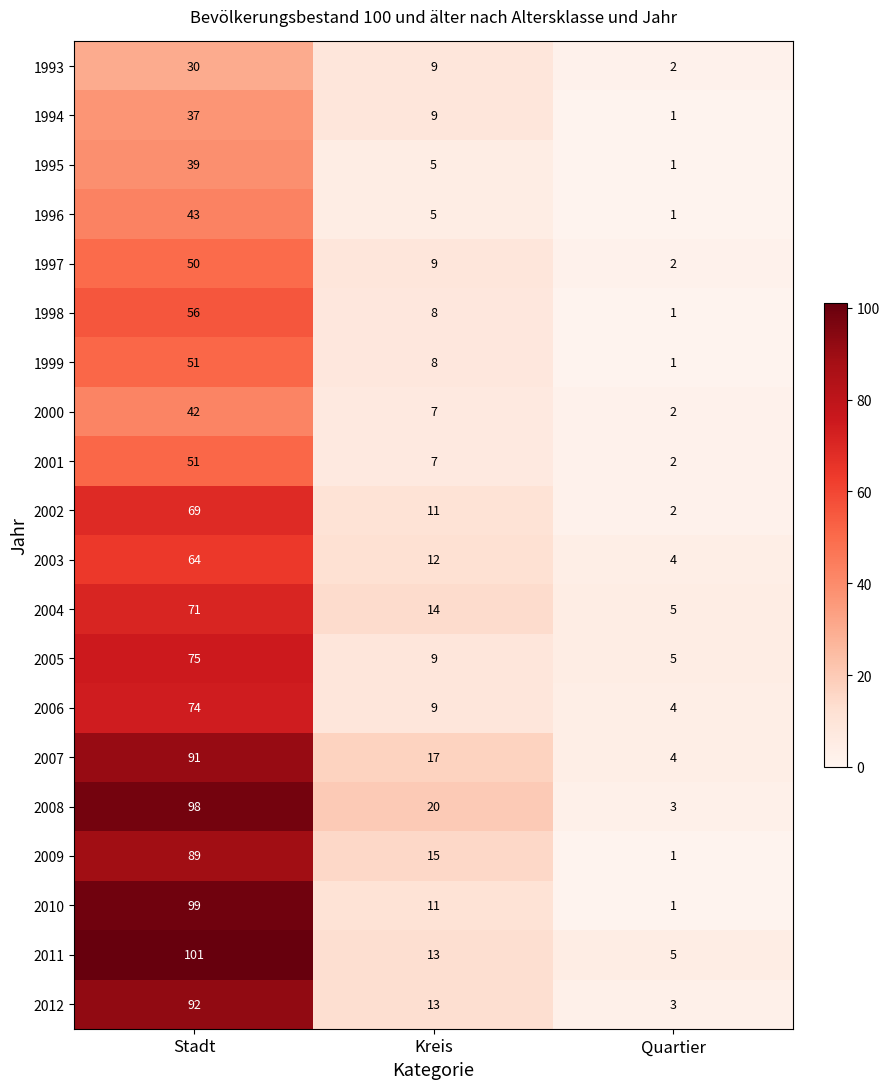

At which label is 2006 closest to 39?

Kreis